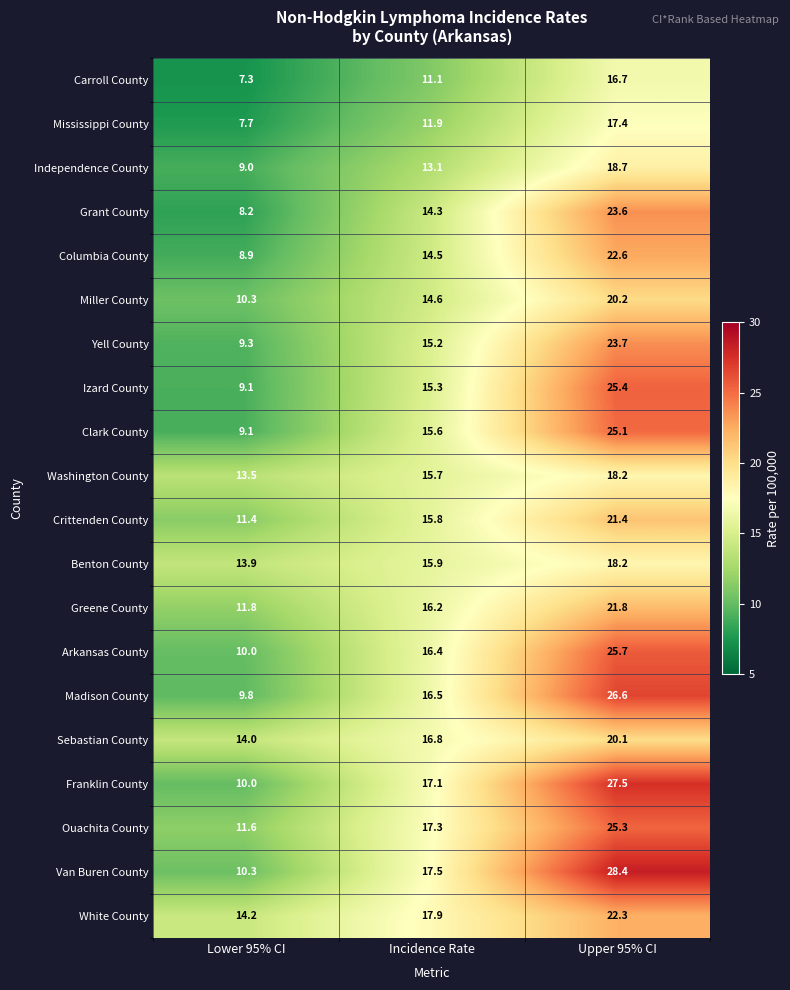

What is the maximum value shown in the chart?

28.4